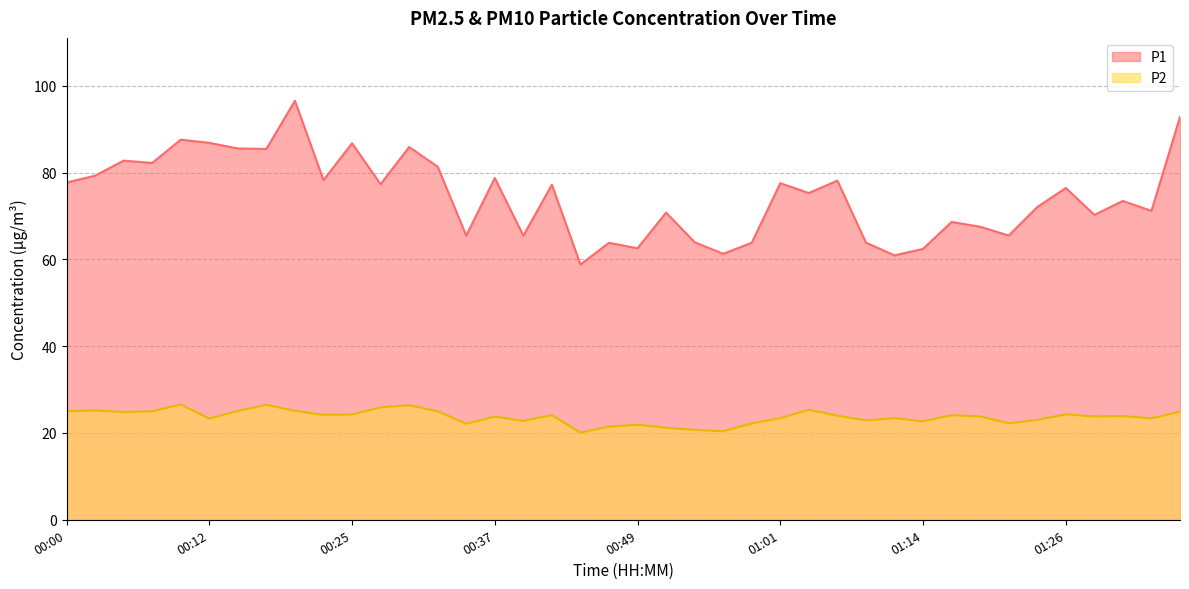

Count the number of categories in the chart.

40